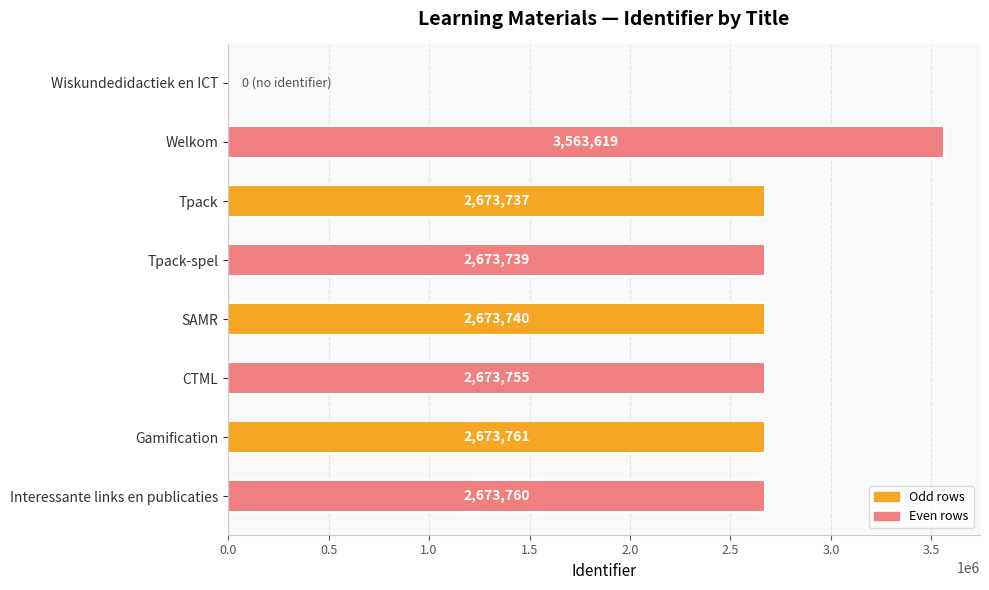

Between Wiskundedidactiek en ICT and Tpack, which is larger?

Tpack